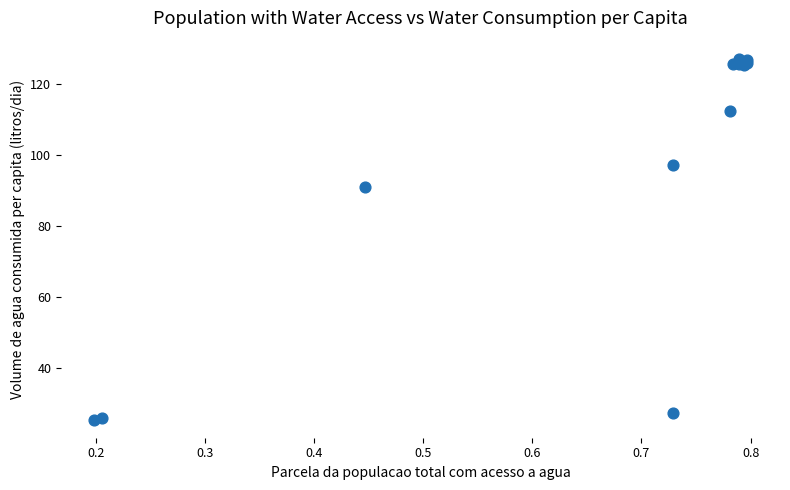

What Y value in the scatter plot is closest to 76?

91.0